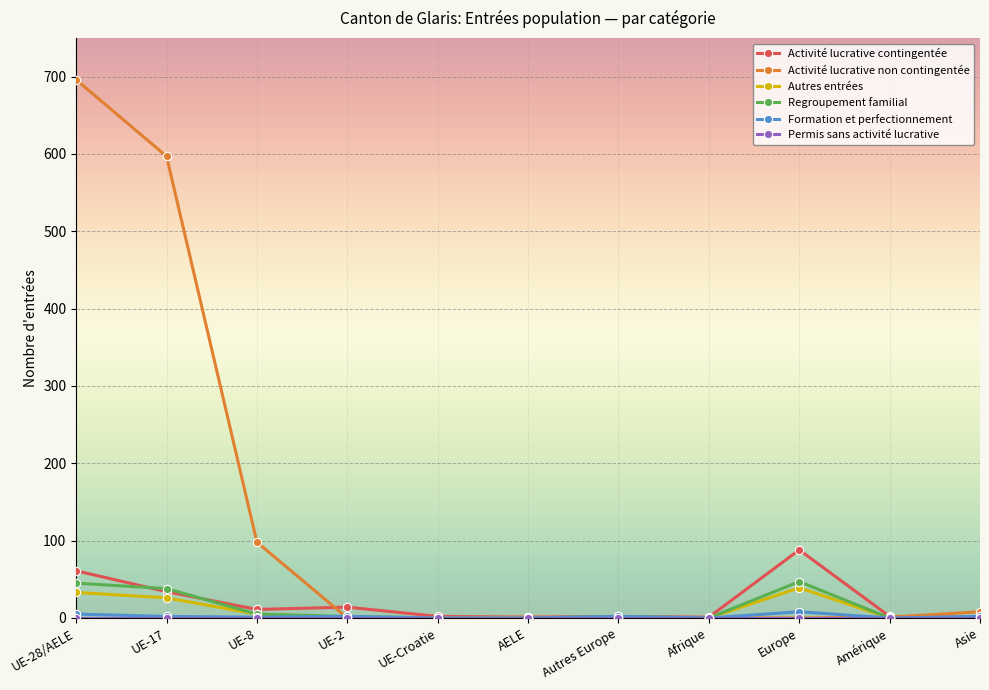

What is the label of the 2nd point from the left?

UE-17